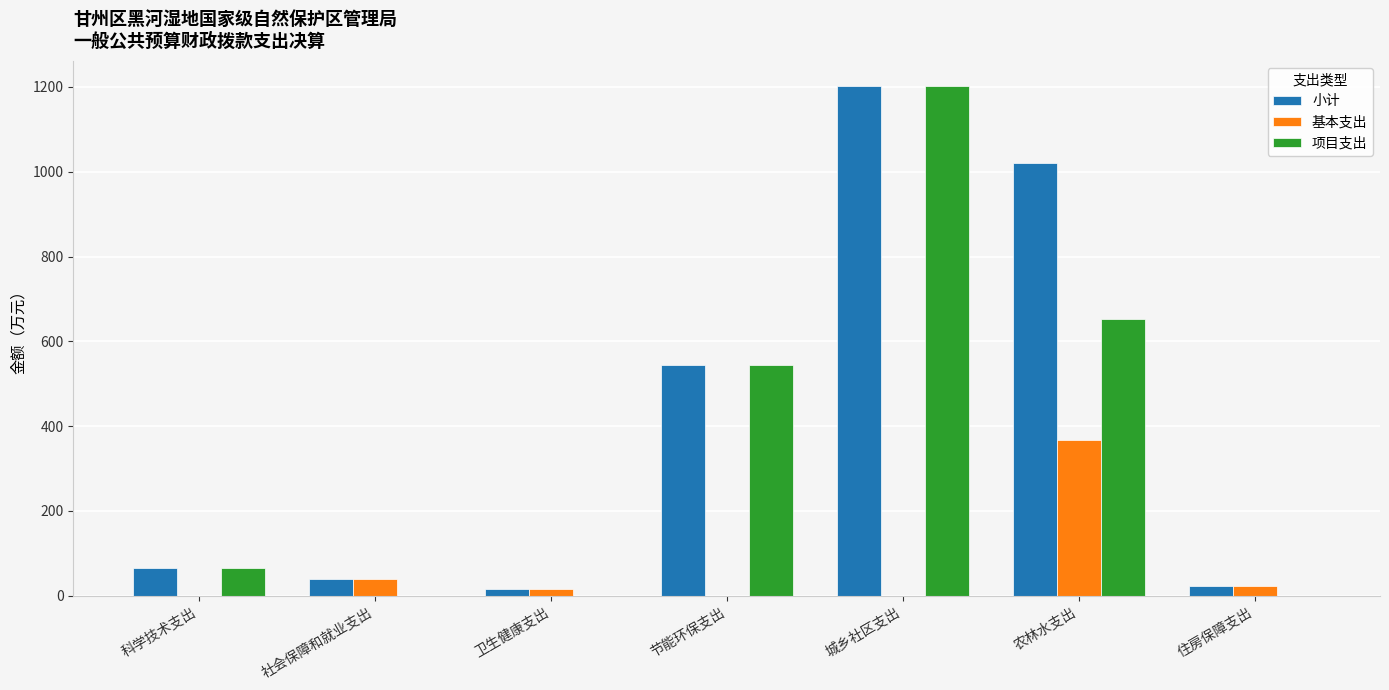

Which series changed the most between 城乡社区支出 and 住房保障支出?

项目支出